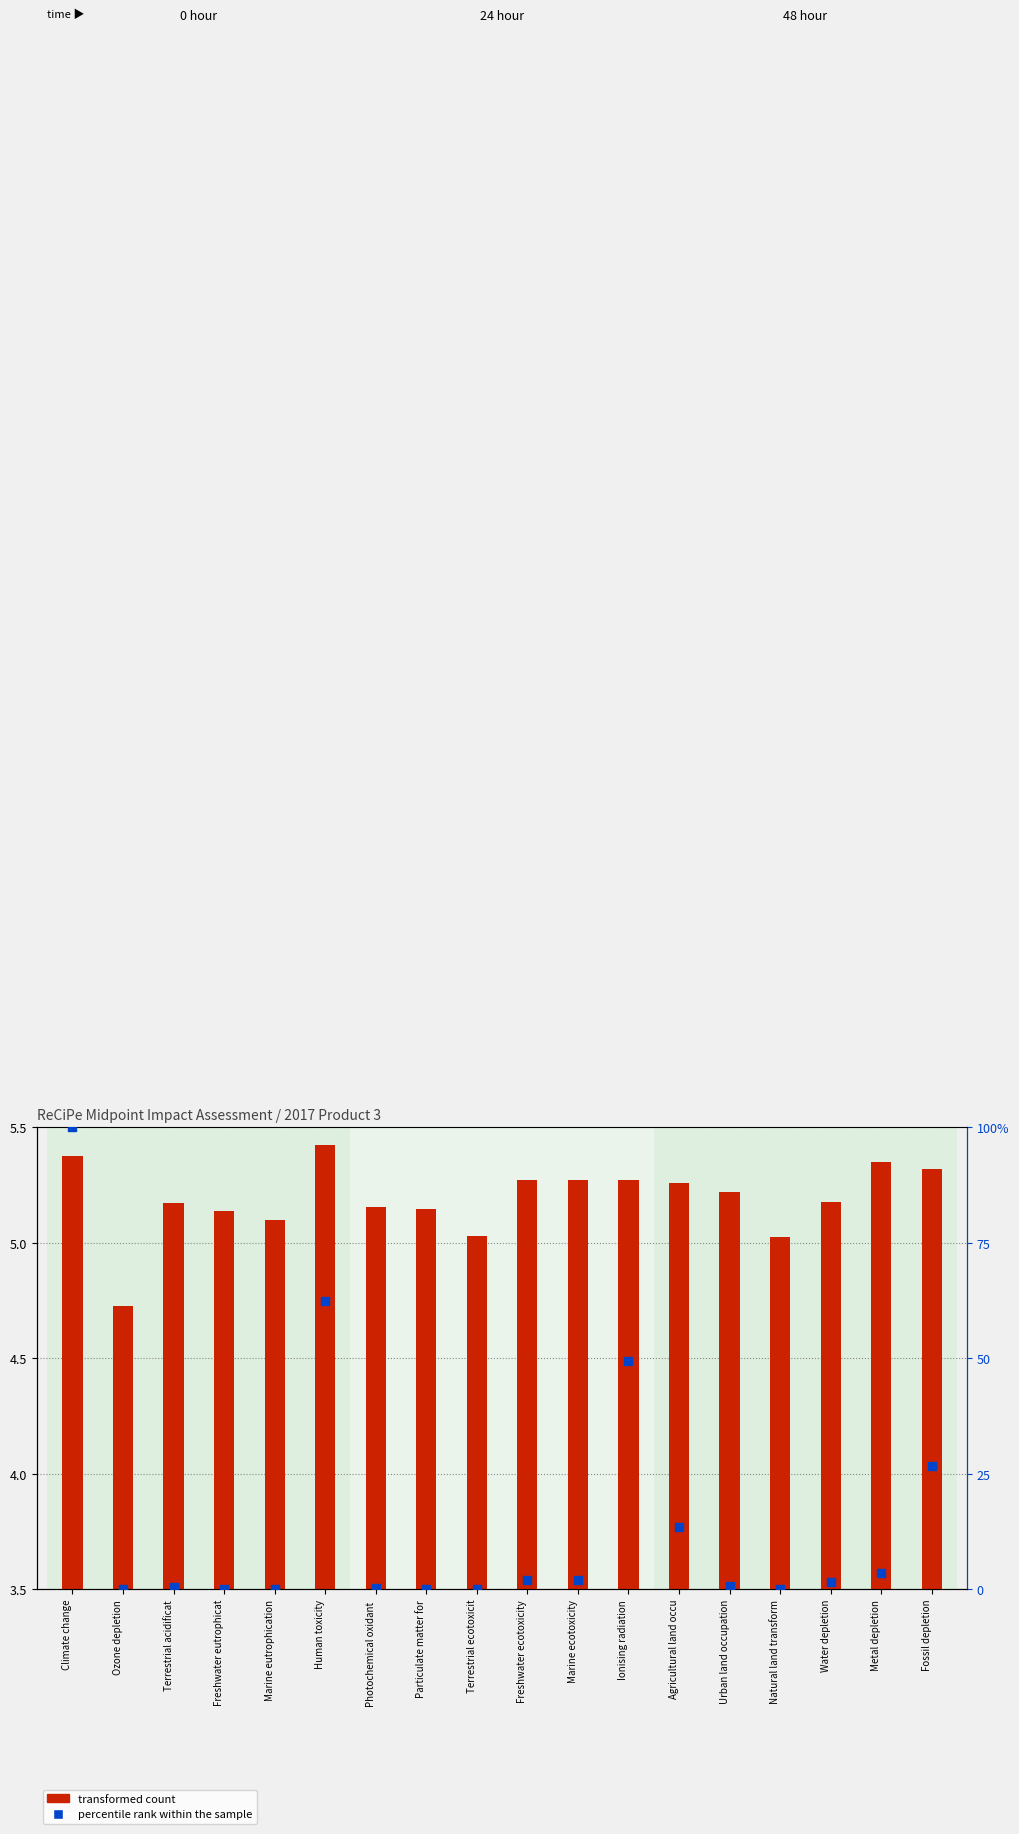

What are all the series names shown in the legend?

transformed count, percentile rank within the sample